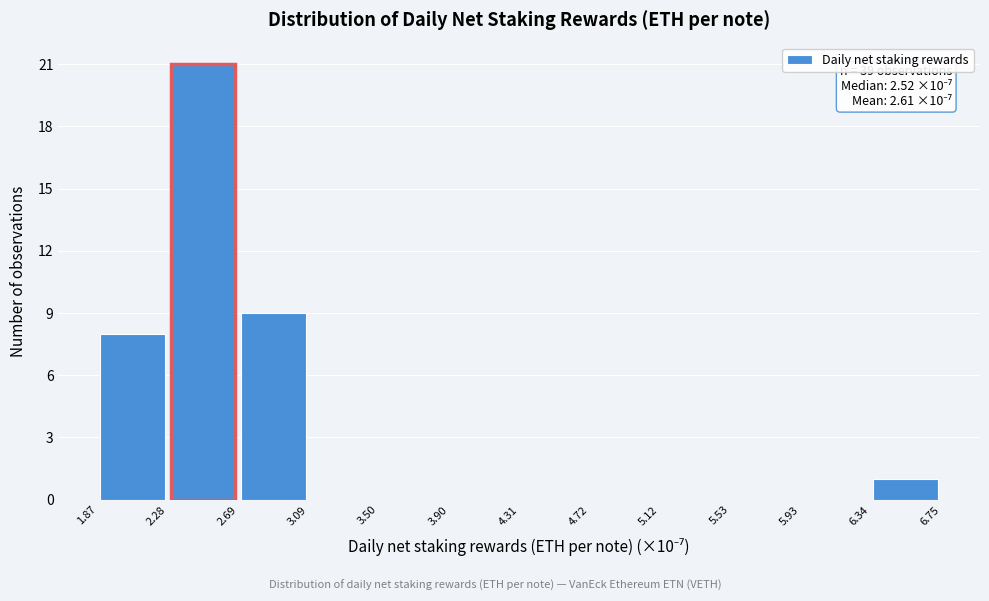

Over which range of the x-axis is the bar tallest?

2.28 to 2.69